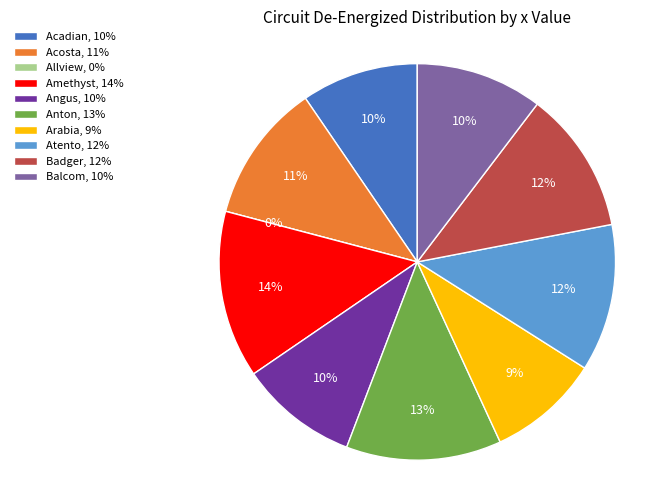

How many segments does this pie chart have?

10